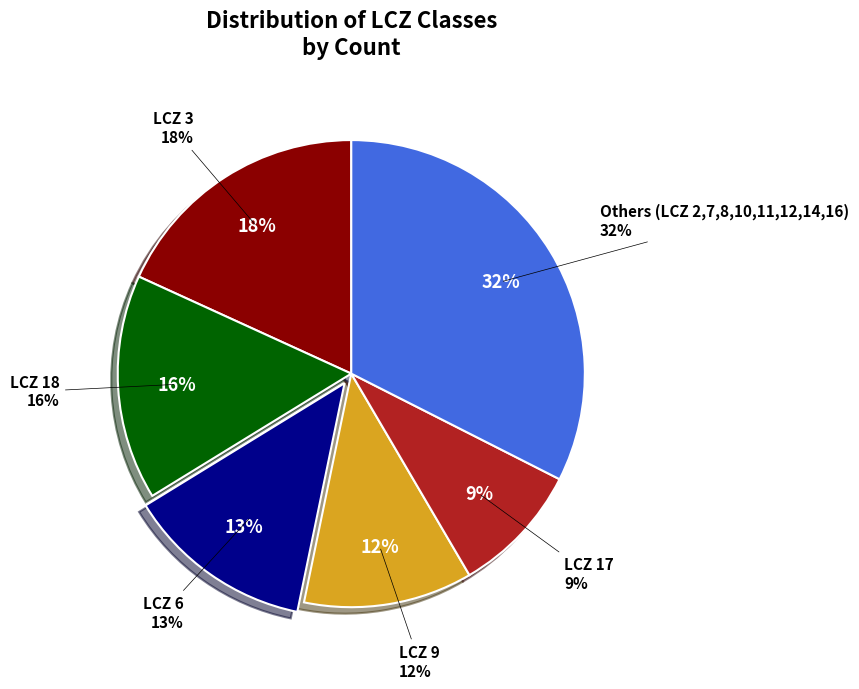

To the nearest percent, what percentage of the pie is LCZ 14?

3%